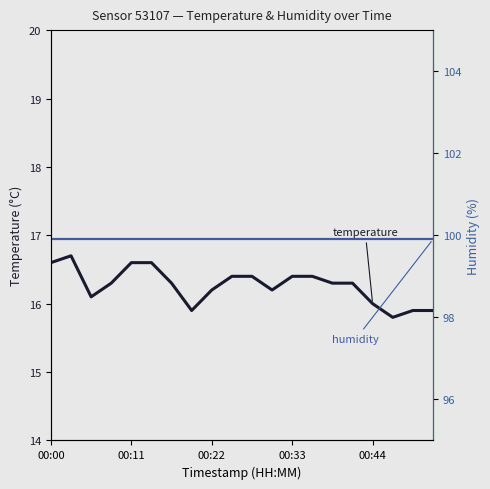

Which series changed the most between 5 and 15?

temperature